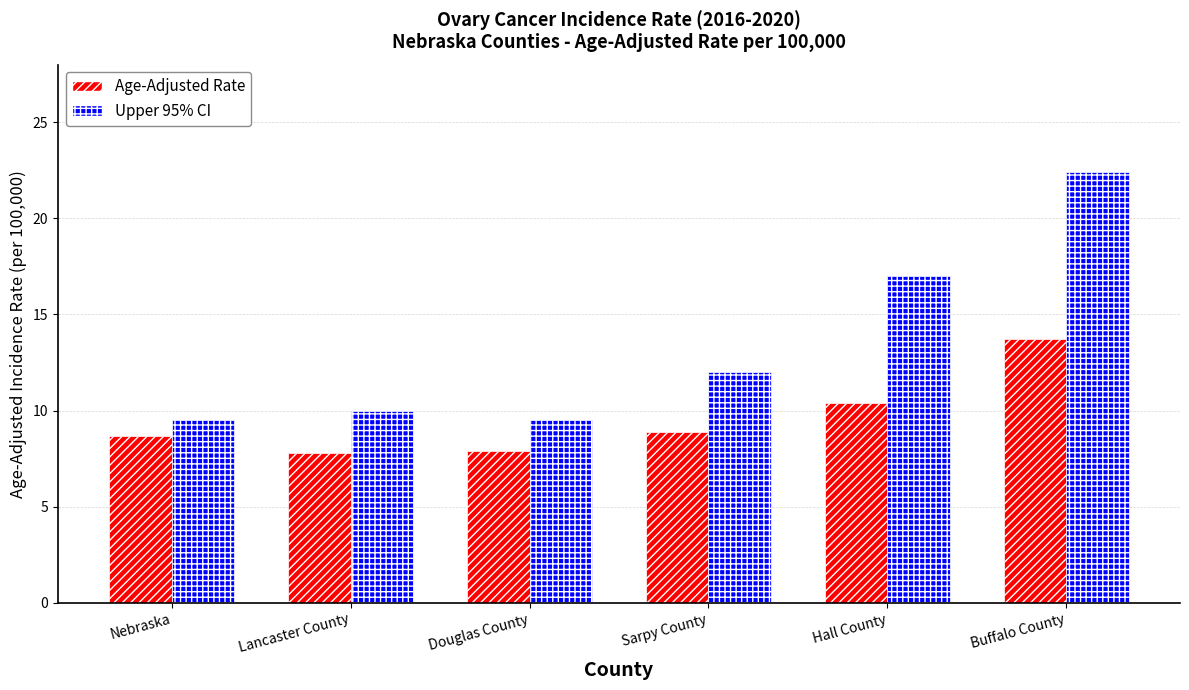

Count the number of data series in this chart.

2